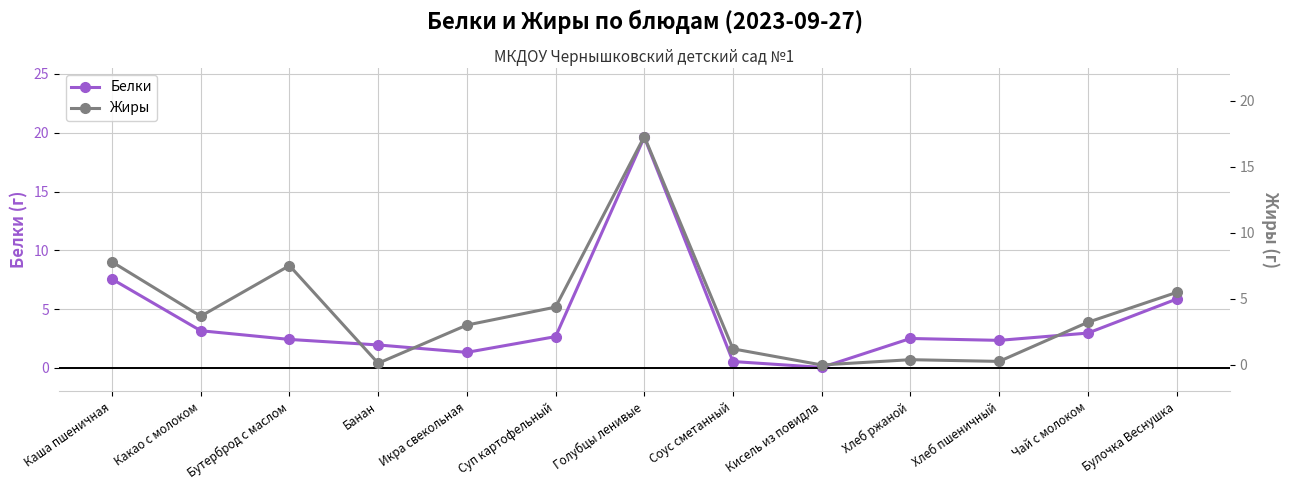

True or false: Жиры has more than 1 points higher than both neighbors.

True